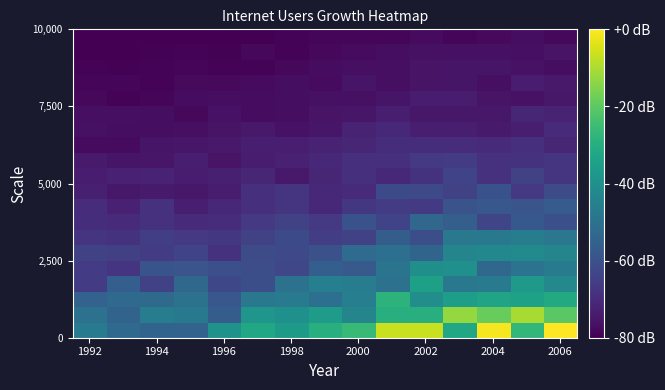

Which series has the largest range (max minus min)?

row_0